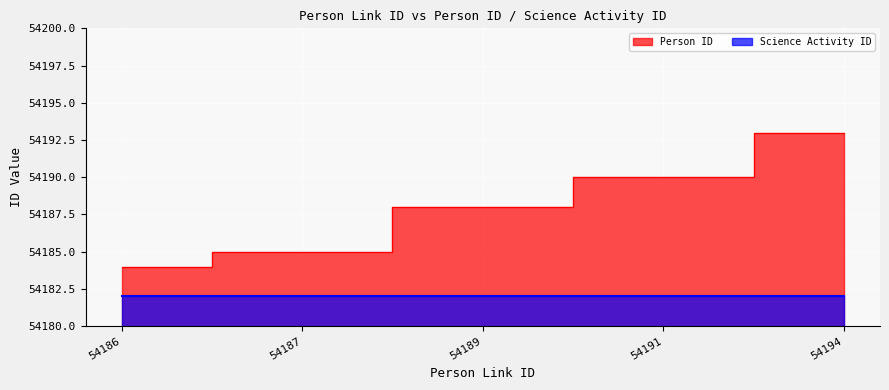

Which label corresponds to the smallest value in the chart?

54186